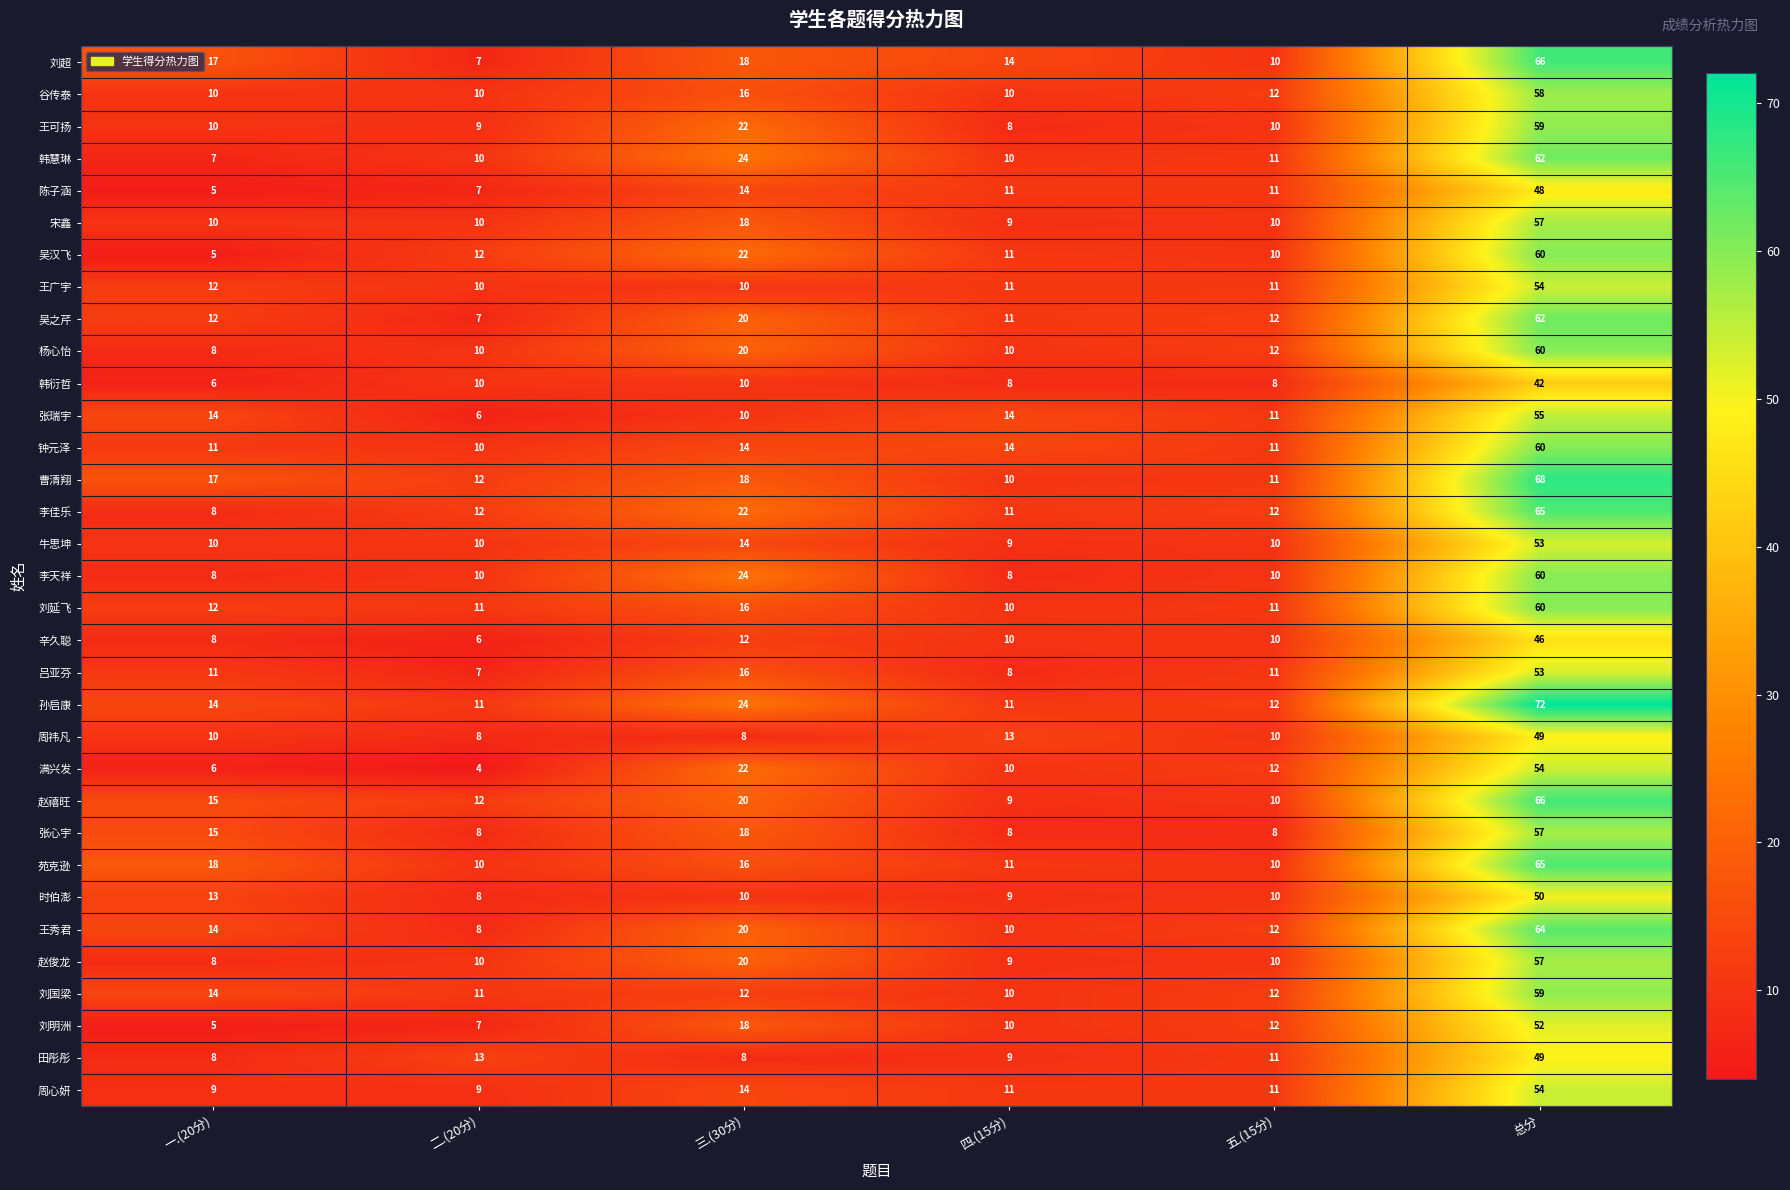

What is the total value across all series at 三.(30分)?

550